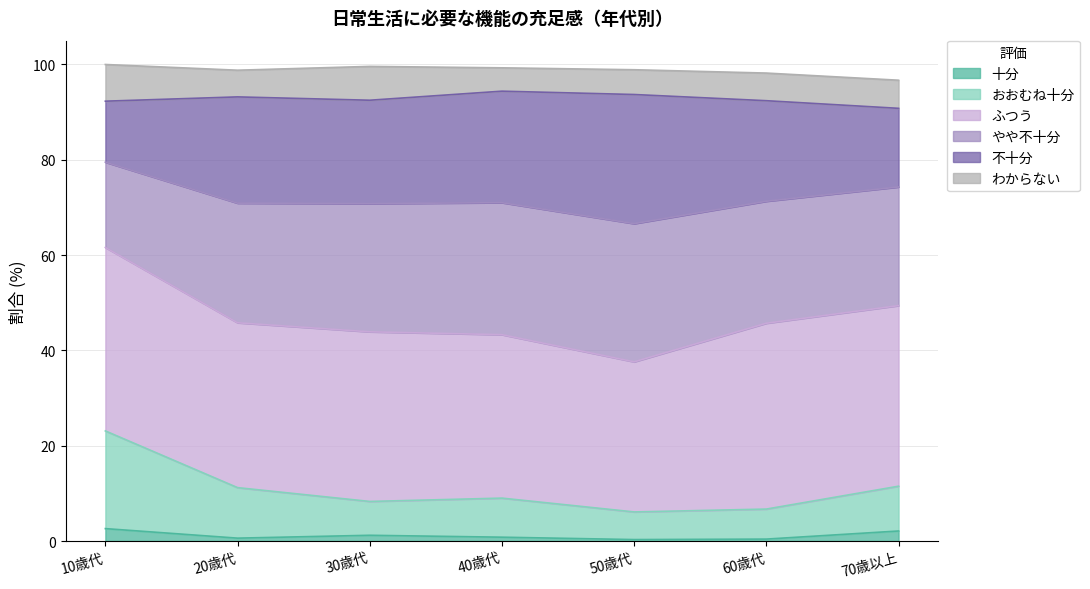

Where is the first local minimum for 十分?

20歳代